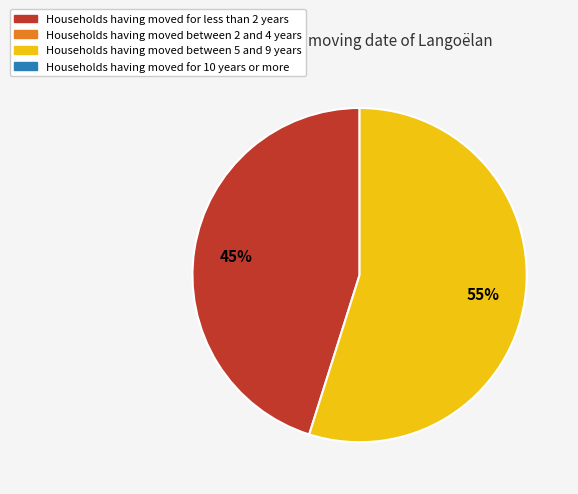

Is there any slice that represents more than half of the pie?

Yes